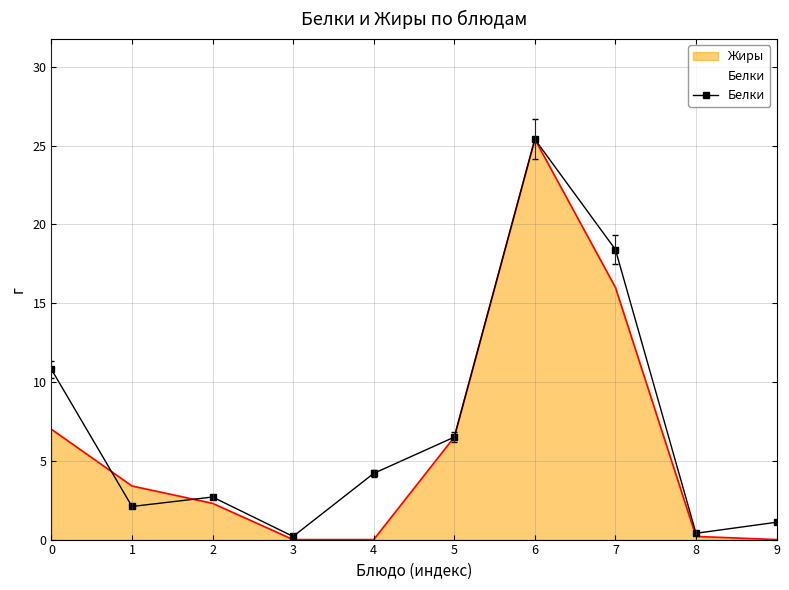

What is the value of the 1st point from the left?

10.8